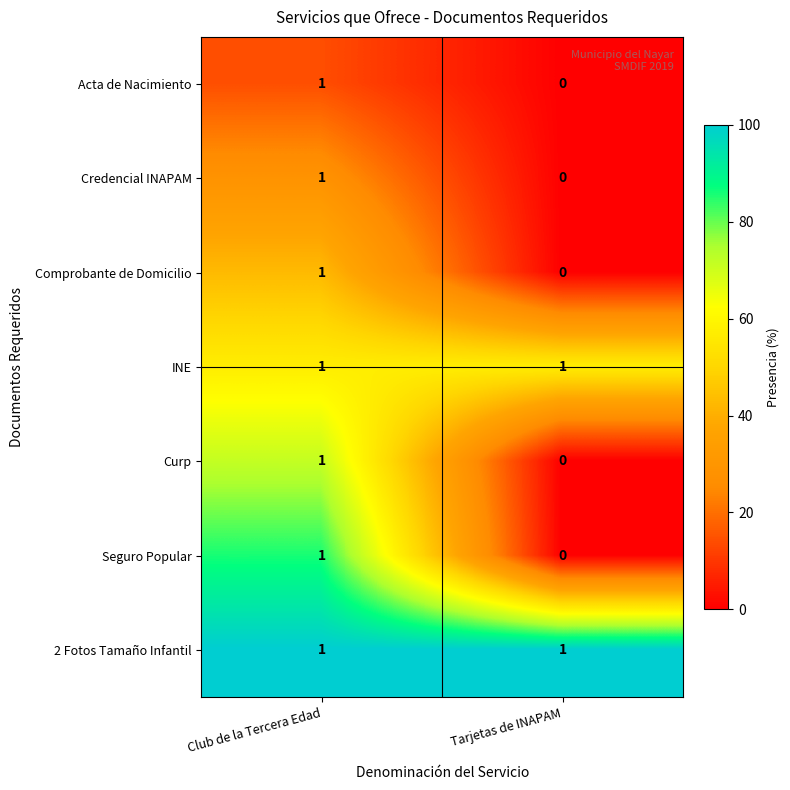

List the labels in order of Acta de Nacimiento value, smallest first.

Tarjetas de INAPAM, Club de la Tercera Edad